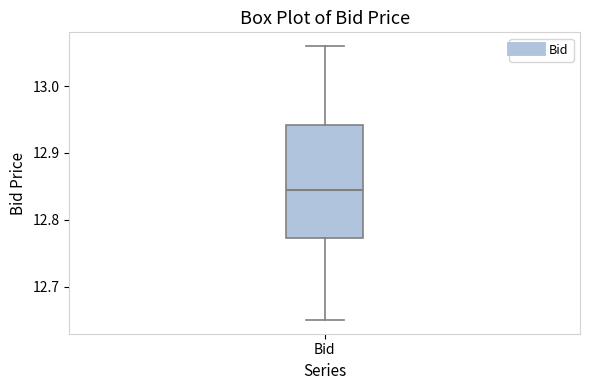

Read this box plot against the y-axis: the position of the median line, the range covered by the box, and the ends of both whiskers. The values are not printed on the chart, so give them approximately, as read against the axis.

median 12.85, box 12.77 to 12.94, whiskers 12.65 to 13.06